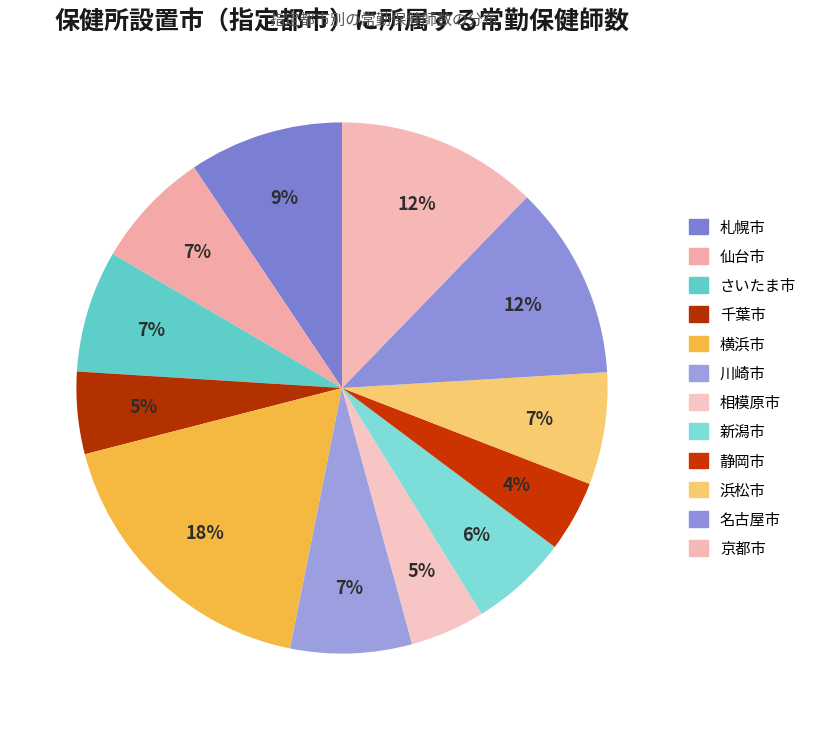

Is there a majority slice in this chart?

No